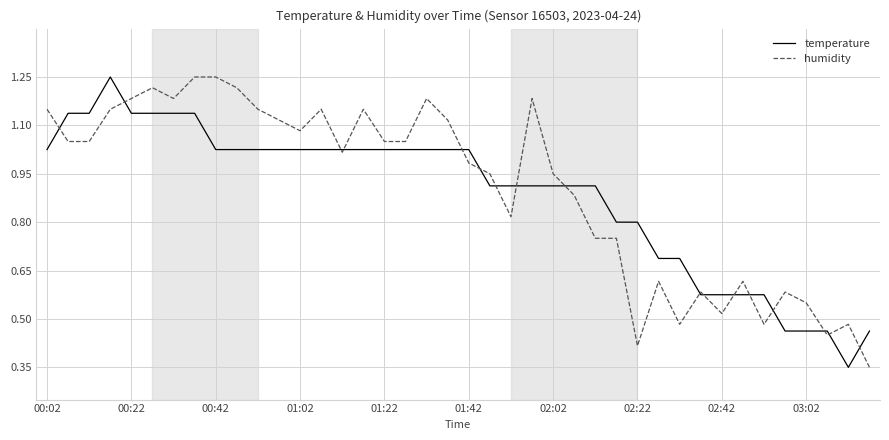

At how many categories does at least one series exceed 0?

40